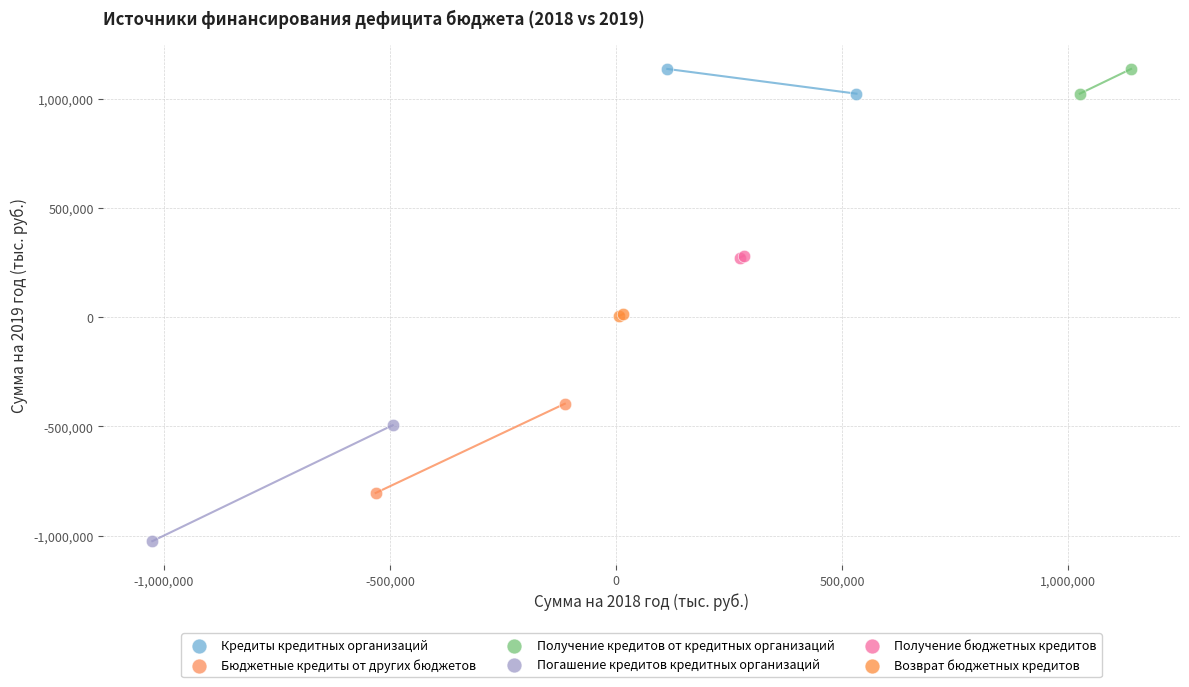

Which series contains the lowest Y value?

Погашение кредитов кредитных организаций